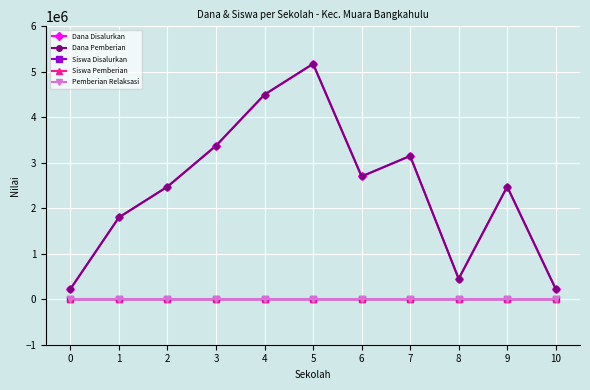

Reading left to right, transcribe all the data shown in this chart.

Dana Disalurkan: 0=225000	1=1800000	2=2475000	3=3375000	4=4500000	5=5175000	6=2700000	7=3150000	8=450000	9=2475000	10=225000
Dana Pemberian: 0=225000	1=1800000	2=2475000	3=3375000	4=4500000	5=5175000	6=2700000	7=3150000	8=450000	9=2475000	10=225000
Siswa Disalurkan: 0=1	1=8	2=11	3=15	4=20	5=23	6=12	7=14	8=2	9=11	10=1
Siswa Pemberian: 0=1	1=8	2=11	3=15	4=20	5=23	6=12	7=14	8=2	9=11	10=1
Pemberian Relaksasi: 0=0	1=0	2=0	3=0	4=0	5=0	6=0	7=0	8=0	9=0	10=0